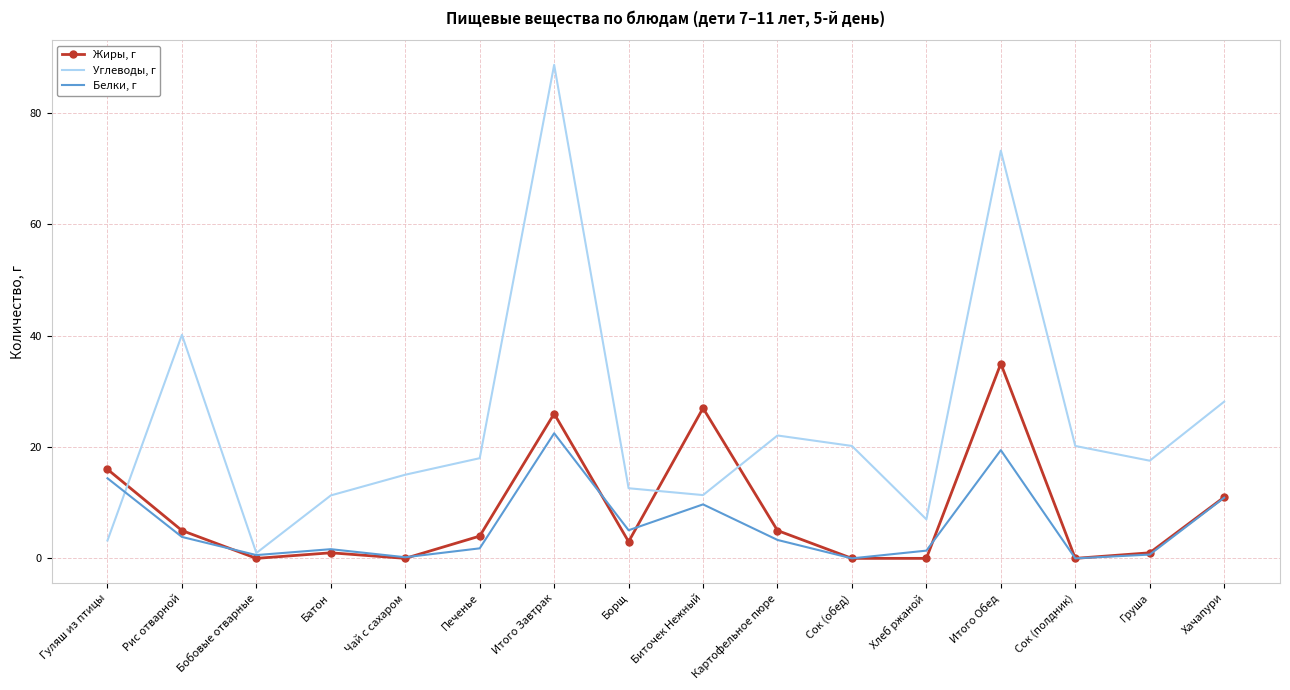

At which category does Жиры, г reach its first local valley?

Бобовые отварные